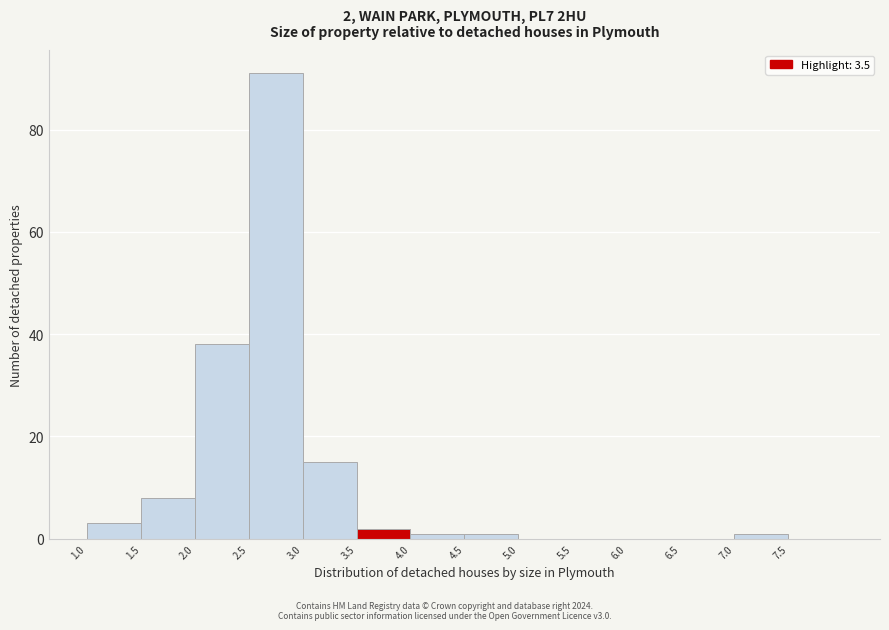

Over which range of the x-axis is the bar tallest?

2.5 to 3.0